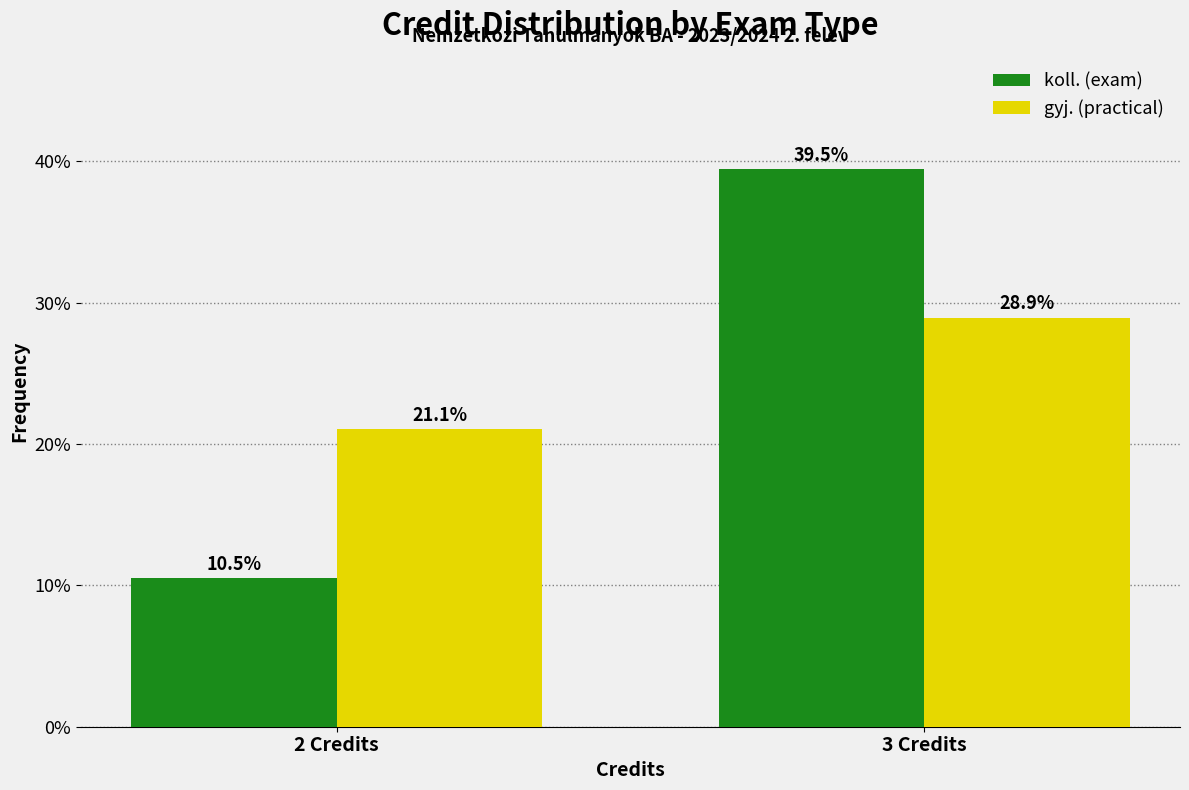

Reading left to right, list all the values displayed in this chart.

koll. (exam): 10.5	39.5
gyj. (practical): 21.1	28.9